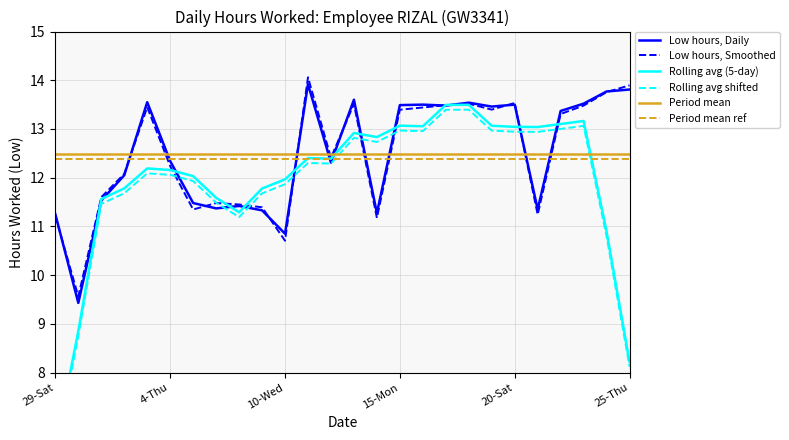

How many data points does each series have?

26